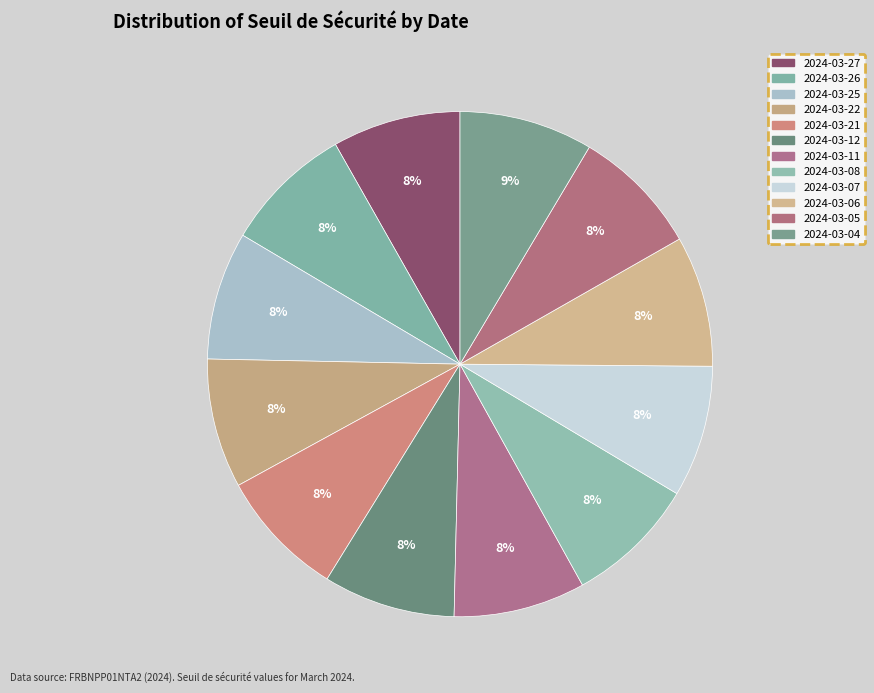

How many segments does this pie chart have?

12